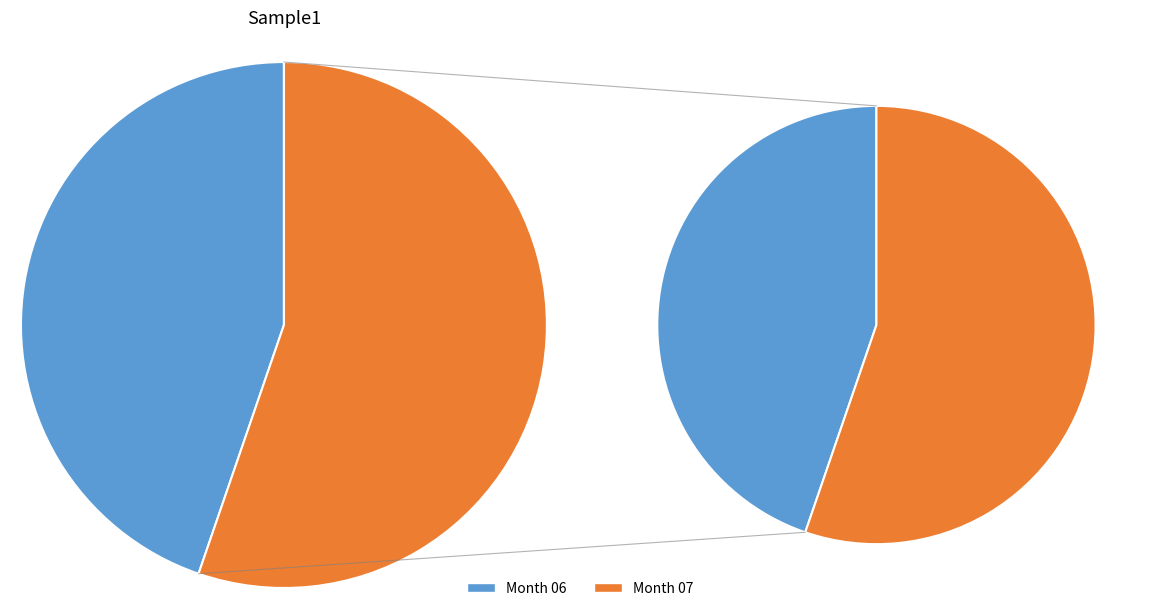

Rank the categories by value from lowest to highest.

06, 07